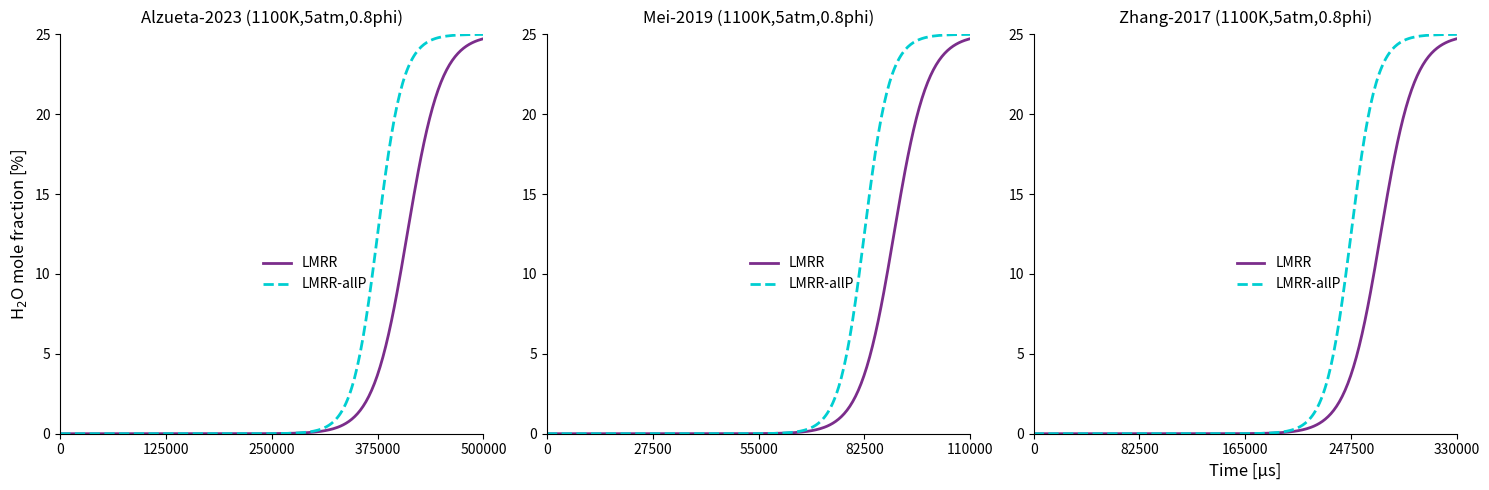

How many data points in LMRR-allP are above 2?

7